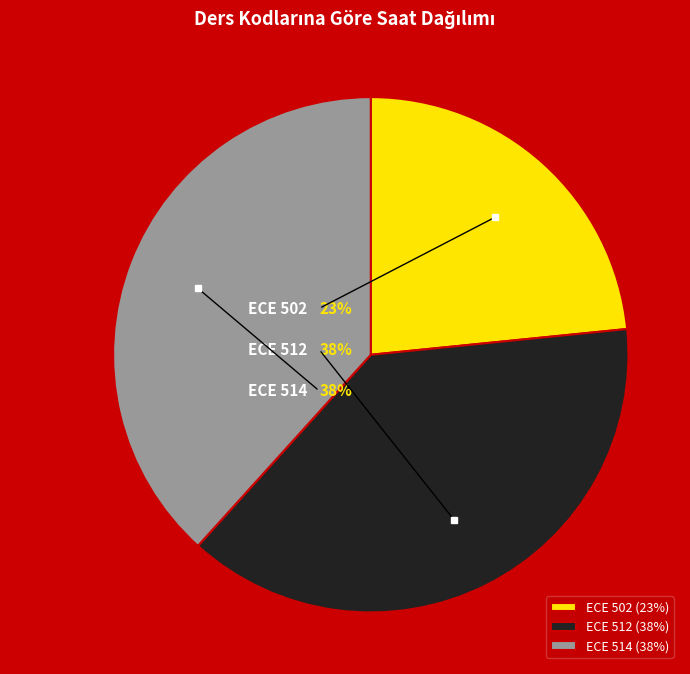

What percentage is the ECE 502 slice, to the nearest percent?

23%